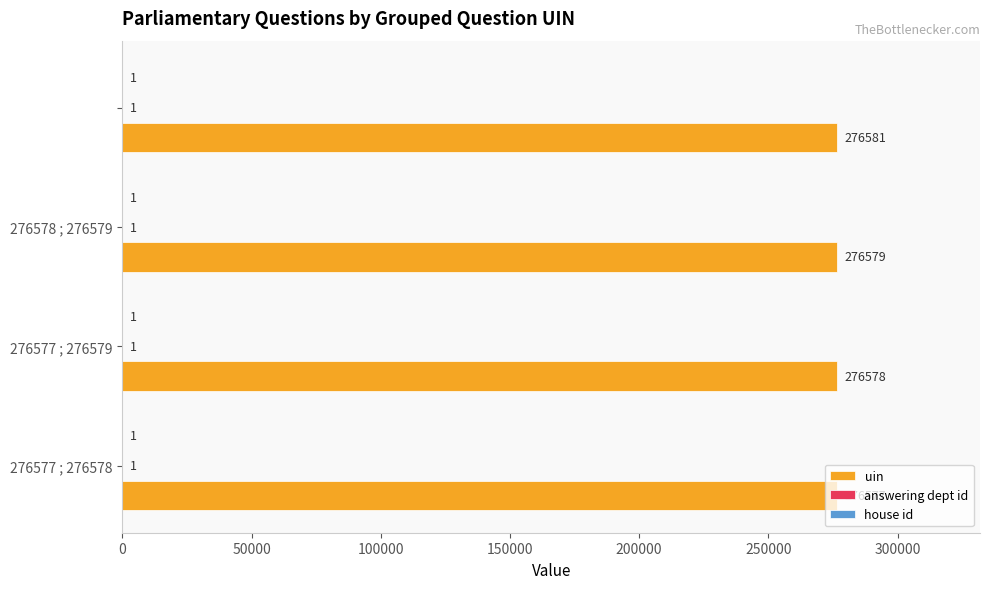

How many categories are shown in the chart?

4